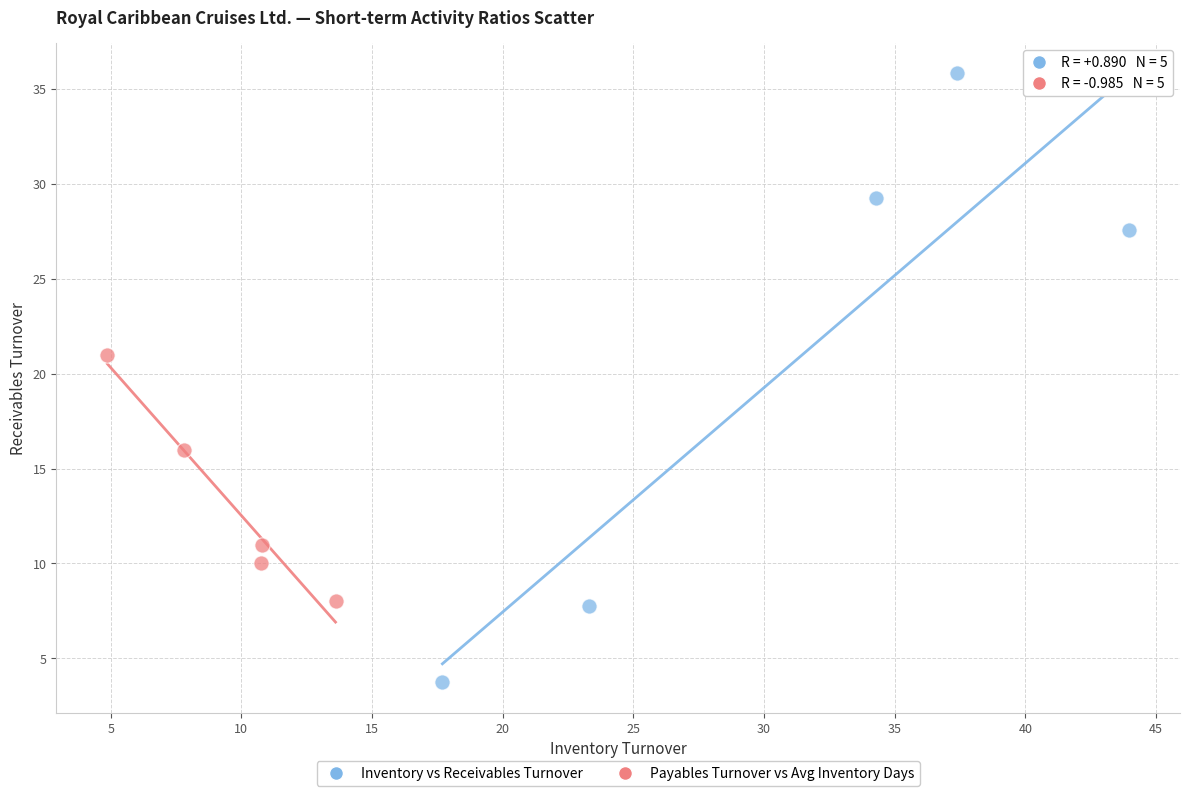

Which series contains the lowest Y value?

Inventory vs Receivables Turnover